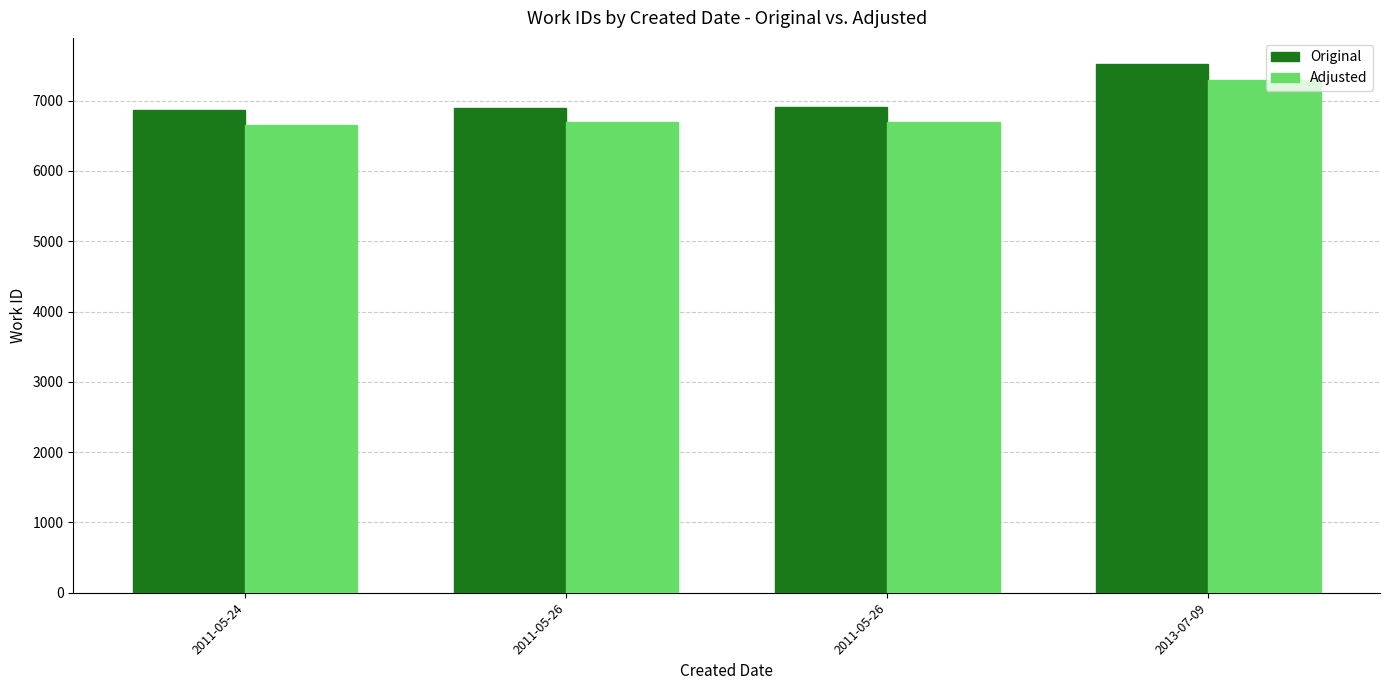

What is the maximum value for Original?

7516.0